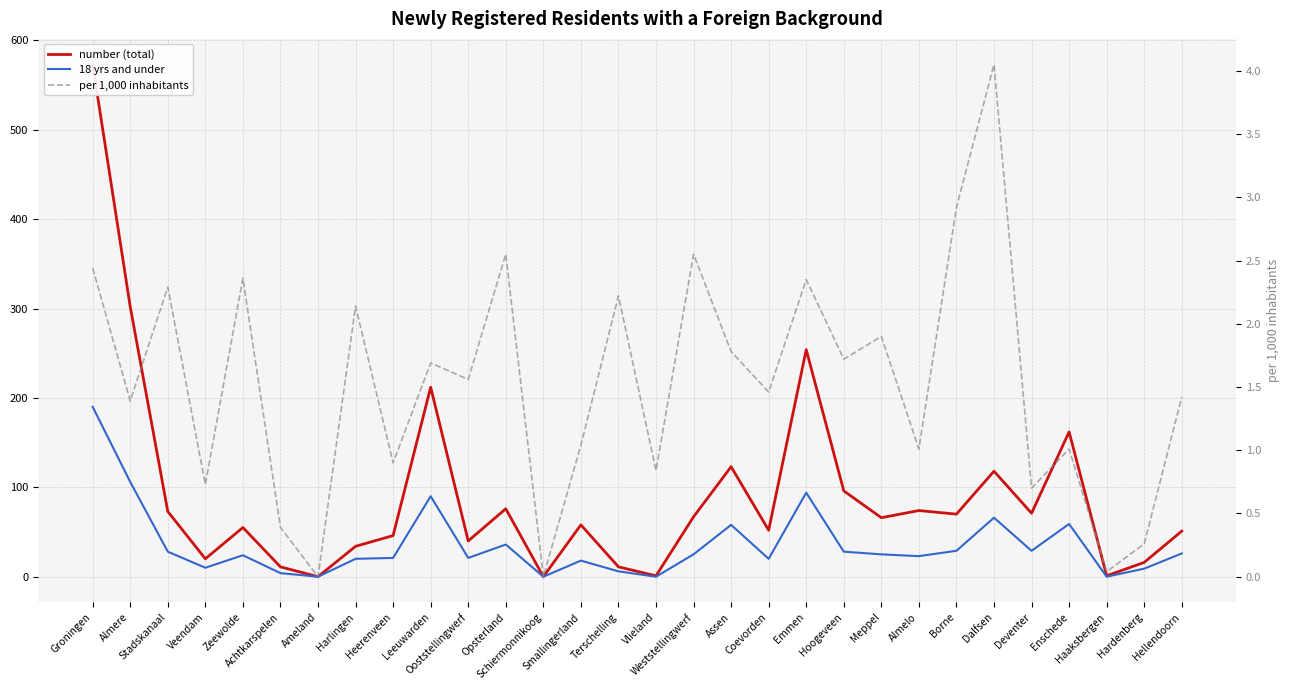

What are all the series names shown in the legend?

number (total), 18 yrs and under, per 1,000 inhabitants